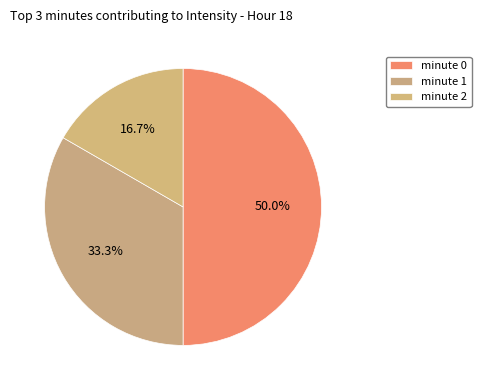

Count the number of slices in the pie.

3